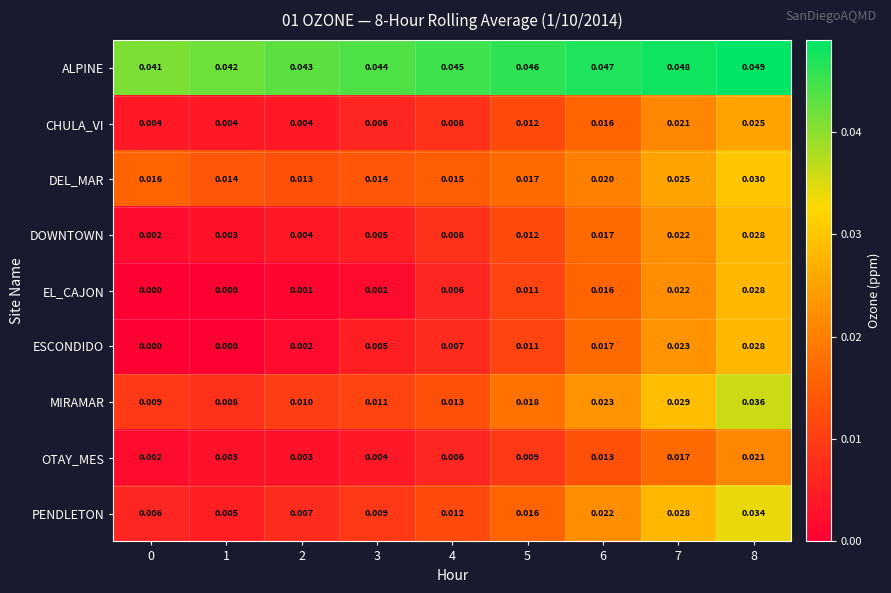

Which series has the widest spread of values?

PENDLETON